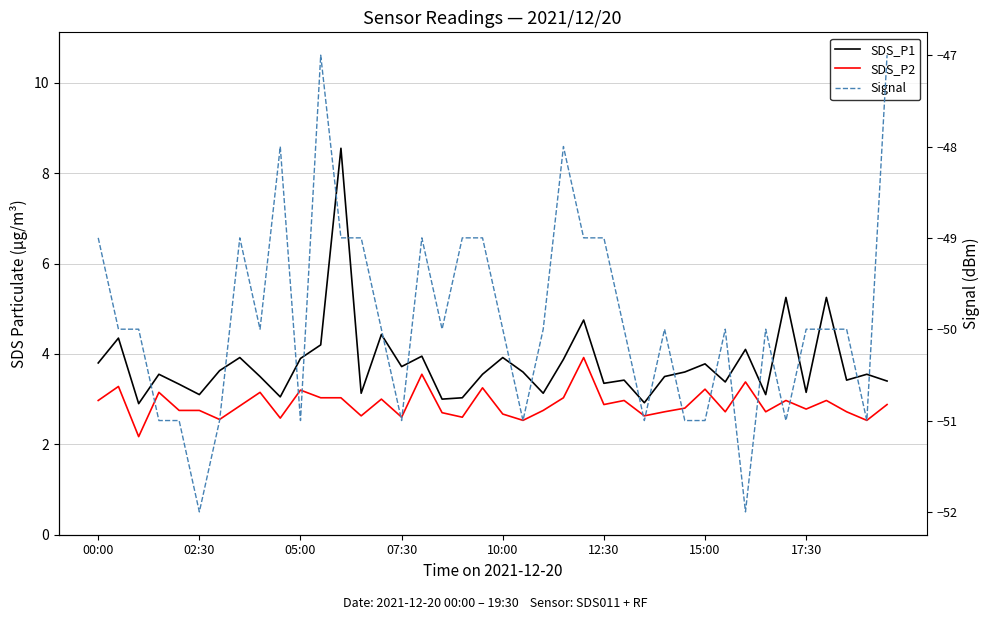

What is the difference between the maximum and second lowest values in the SDS_P1 series?

5.6